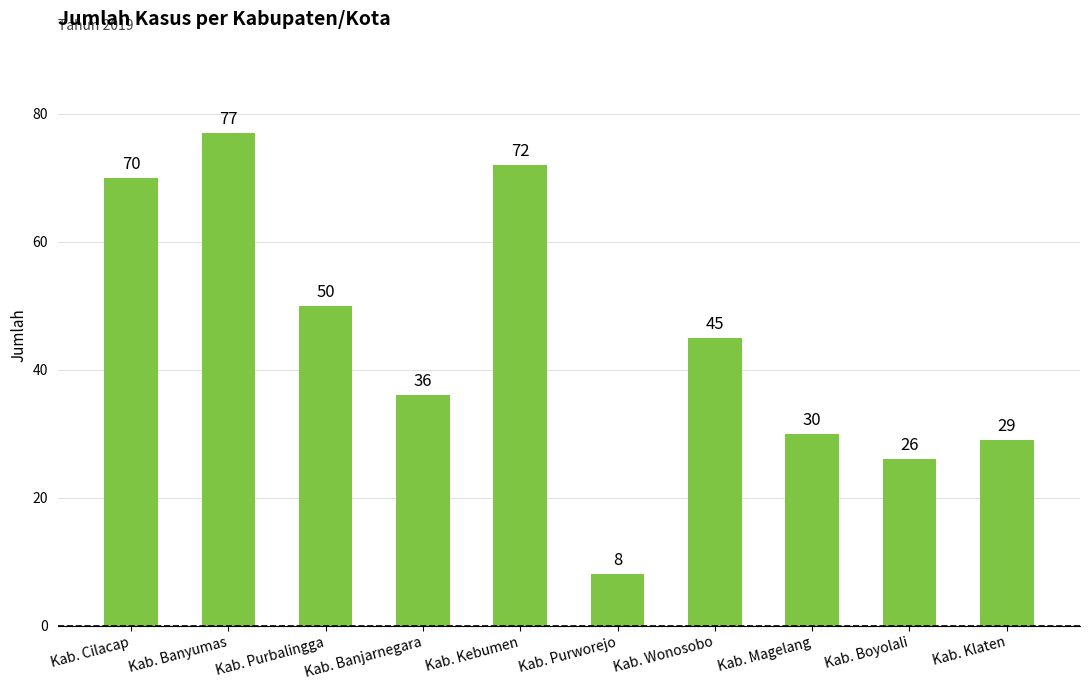

The chart shows a value of 100 at Kab. Cilacap. True or false?

False